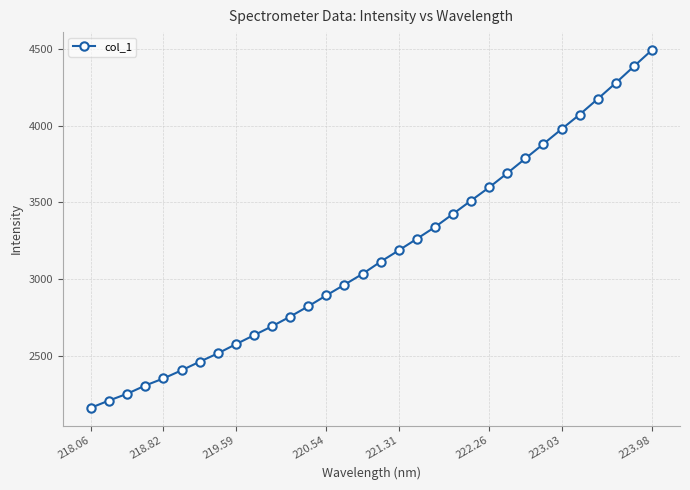

What is the average value?

3163.0